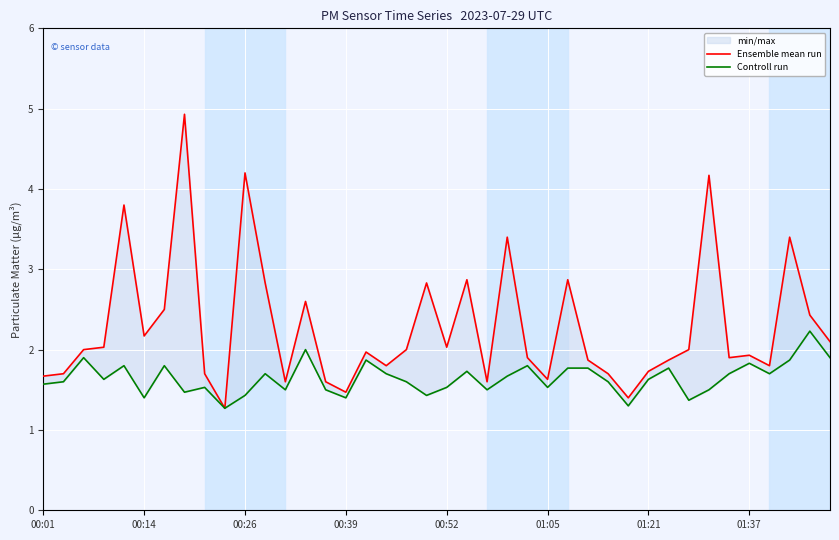

True or false: Ensemble mean run and Controll run intersect in this chart.

False